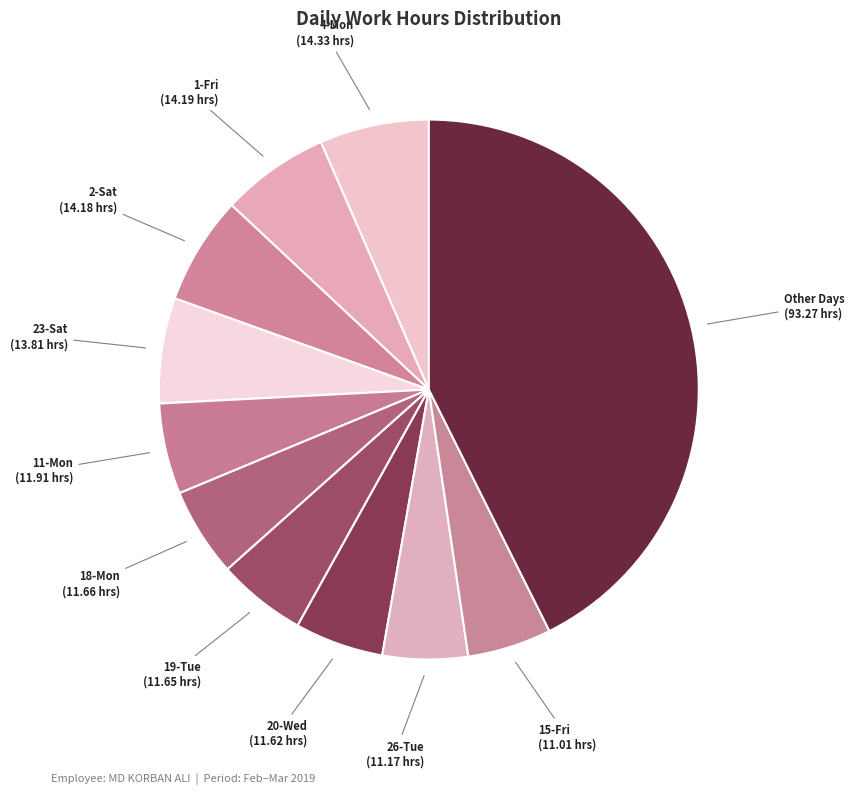

Is there a majority slice in this chart?

No